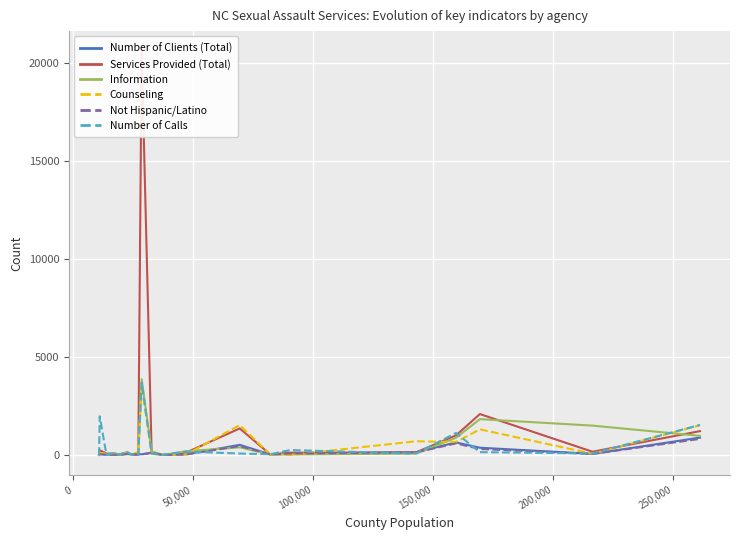

What is the maximum value for Number of Calls?

3688